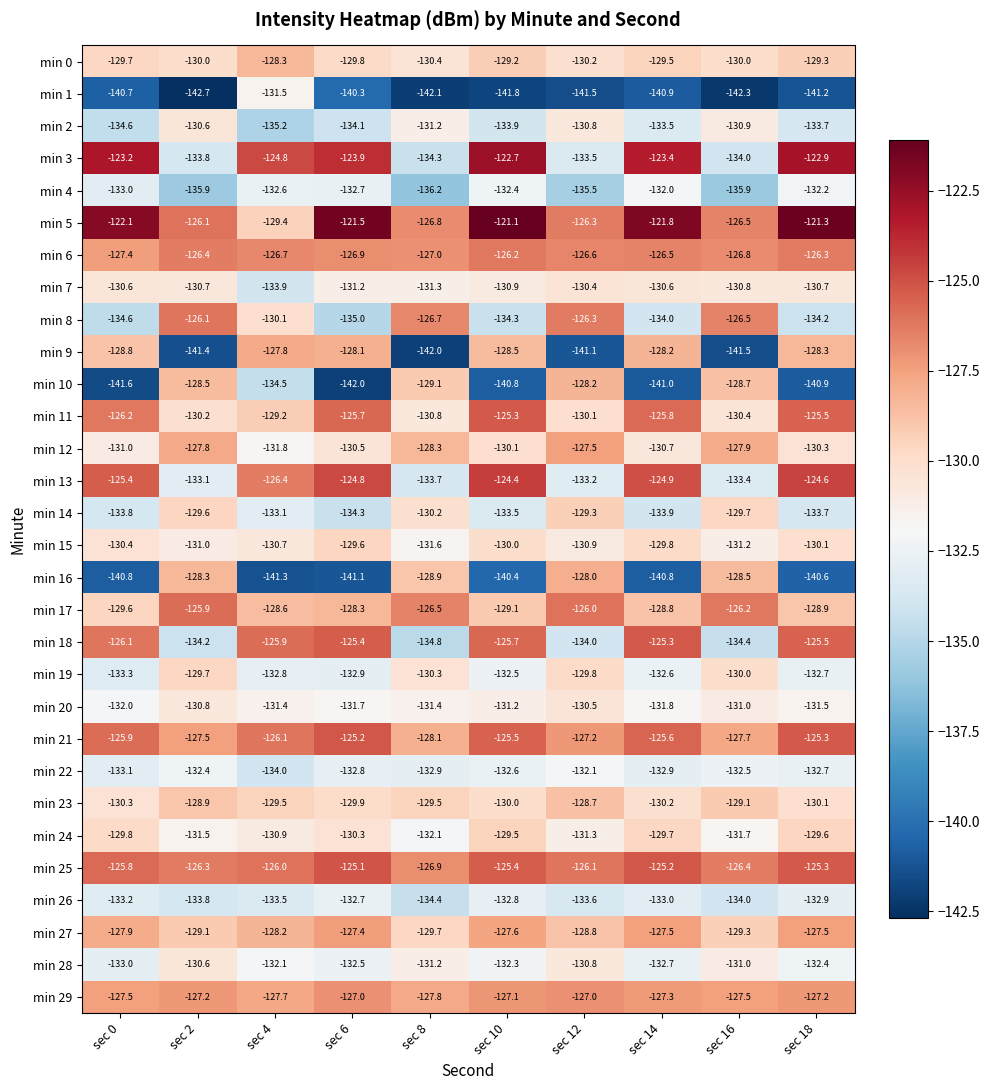

Between sec 2 and sec 8, which series saw the biggest shift?

min 5